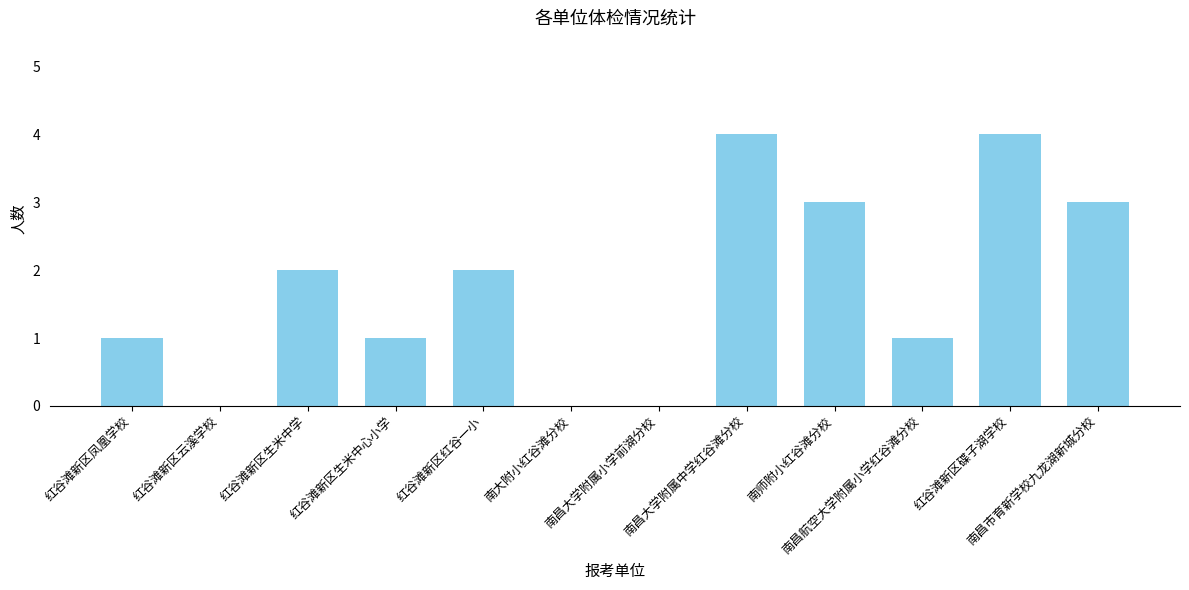

What is the greatest value displayed?

4